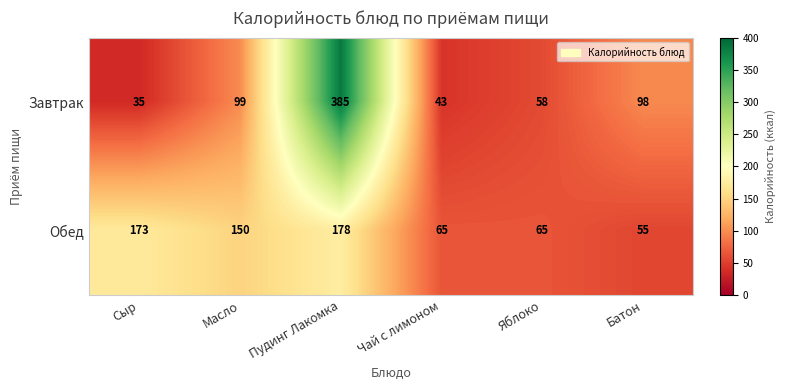

Is it true that Завтрак equals 34 at Батон?

False